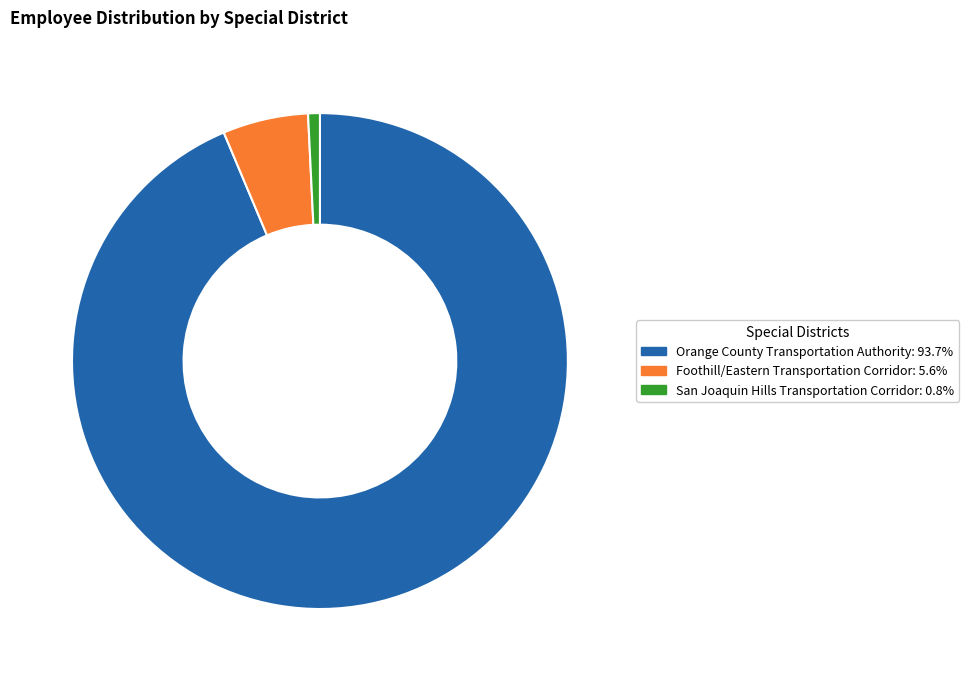

Count the number of slices in the pie.

3